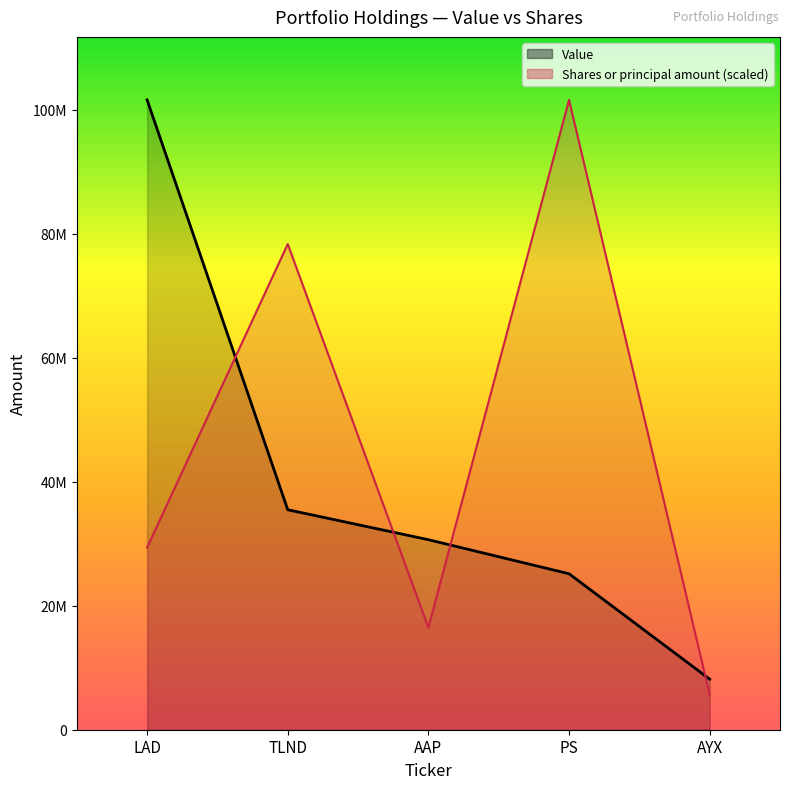

Reading left to right, transcribe all the data shown in this chart.

Value: LAD=101601000.0	TLND=35483000.0	AAP=30653000.0	PS=25157000.0	AYX=8159000.0
Shares or principal amount: LAD=29387189.0	TLND=78343460.9	AAP=16473952.6	PS=101601000.0	AYX=5671090.1